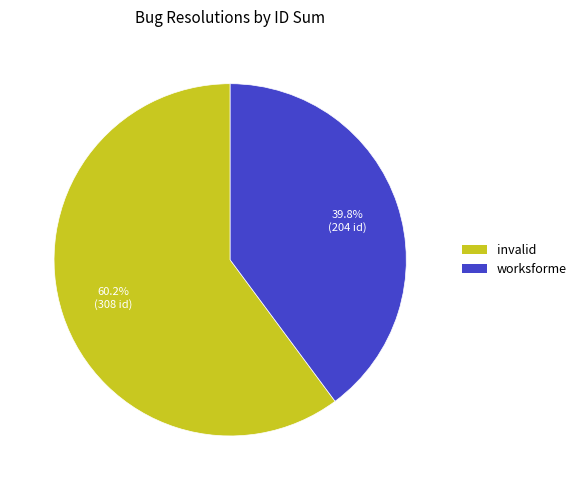

Is there any slice that represents more than half of the pie?

Yes